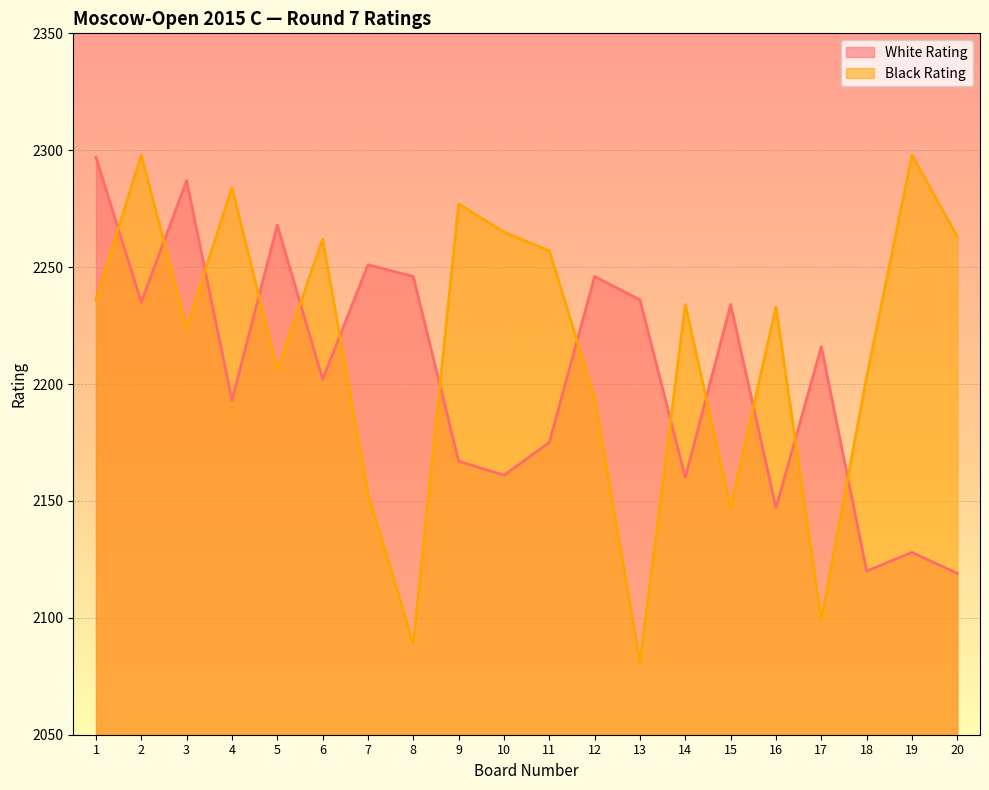

At which category does Black Rating reach its first local peak?

2